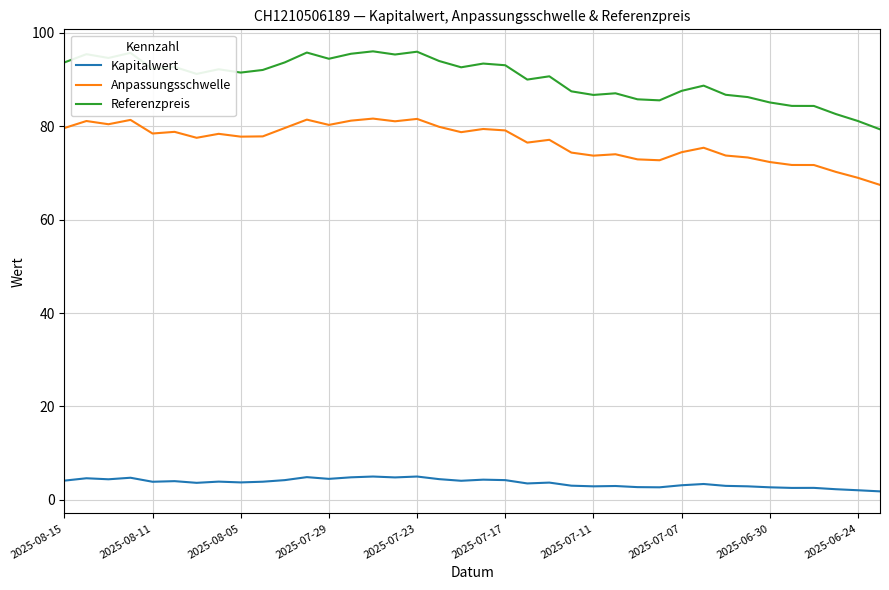

List the series in order of their overall mean, highest first.

Referenzpreis, Anpassungsschwelle, Kapitalwert